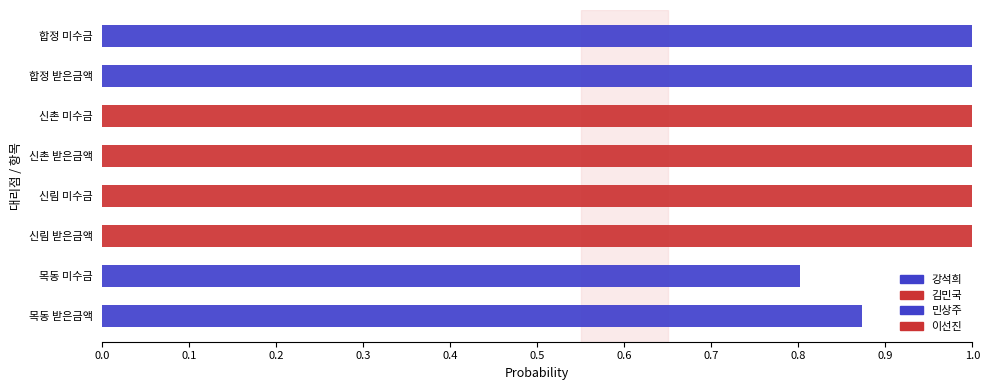

How many distinct data groups are displayed?

4